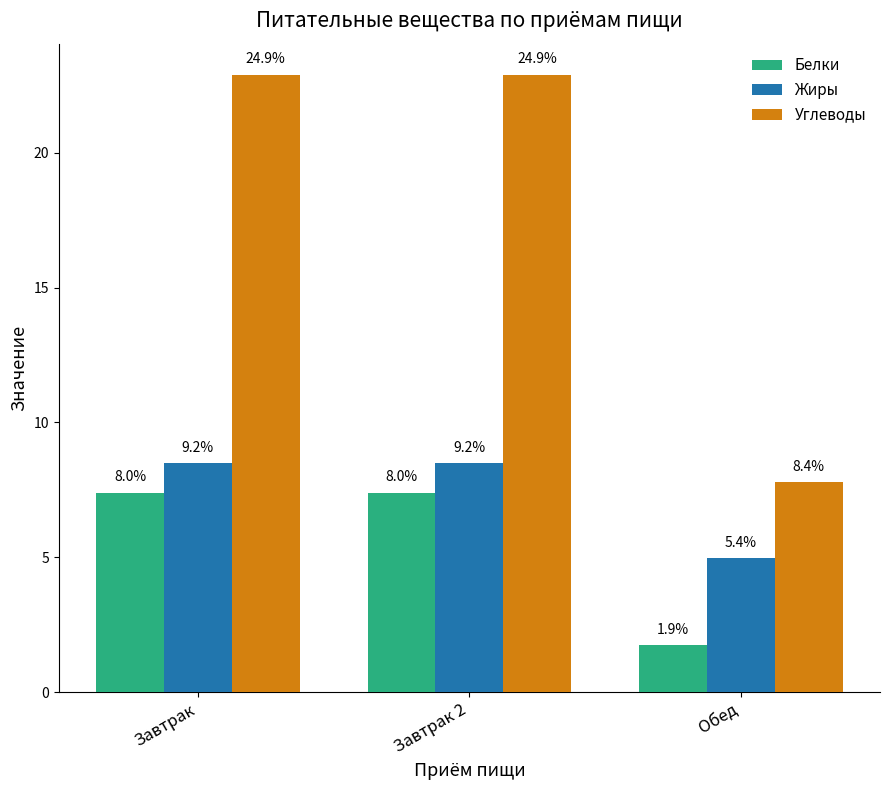

At which category is the sum across all series the highest?

Завтрак